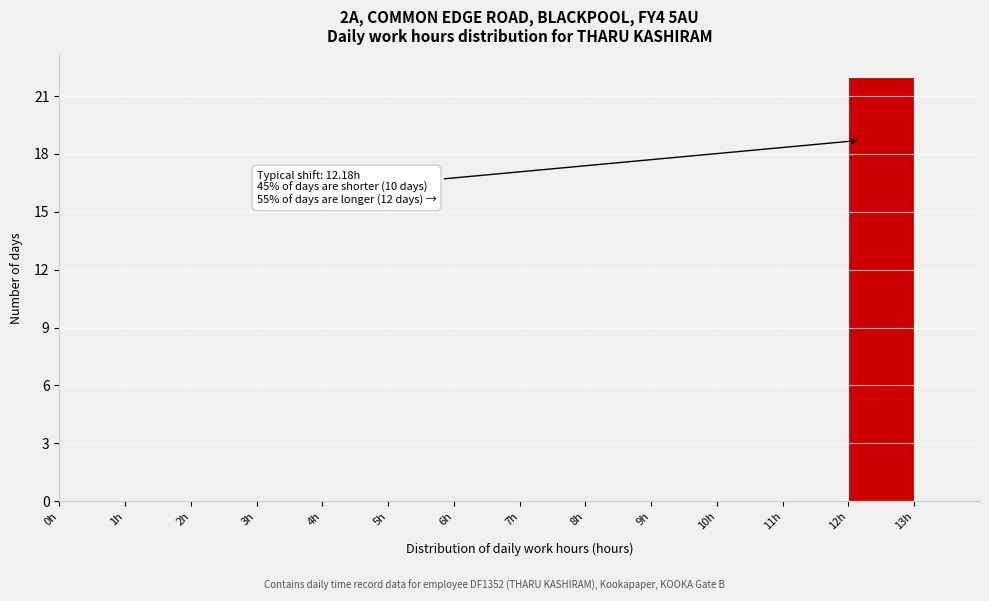

Over which range of the x-axis is the bar tallest?

12 to 13